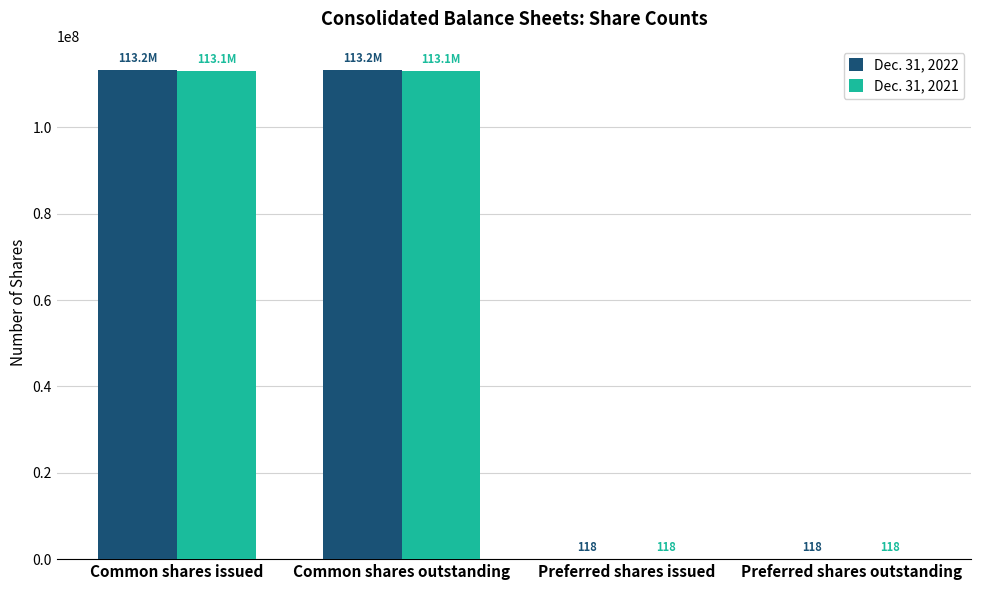

Which series has the widest spread of values?

Dec. 31, 2022